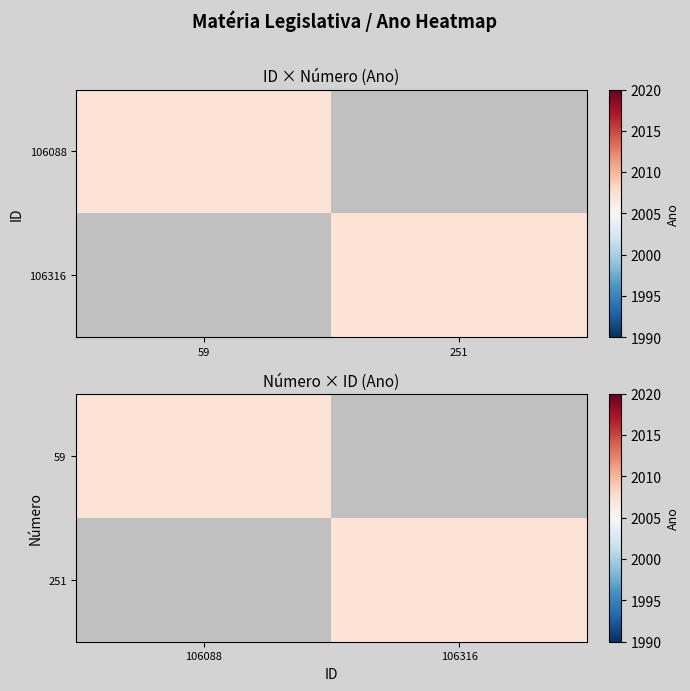

Between 106088 and 106316, which series saw the biggest shift?

59